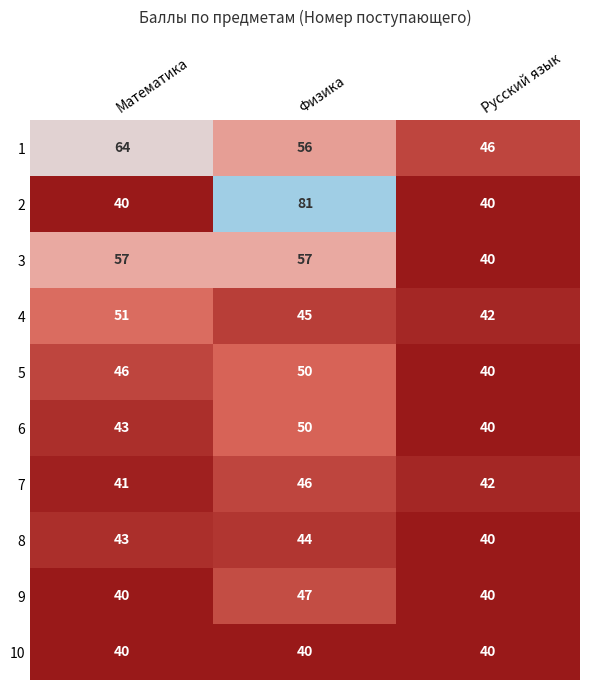

What is the lowest value of the 2 series?

40